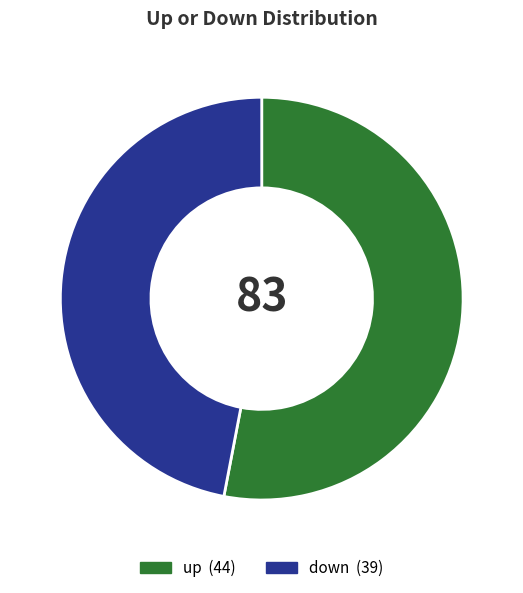

Rank the categories by value from lowest to highest.

down, up